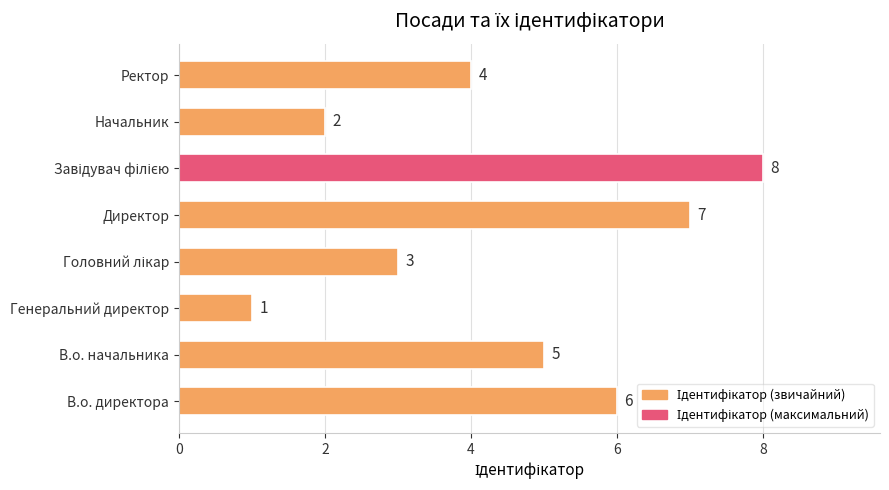

Reading top to bottom, what are all the values shown in this chart?

4	2	8	7	3	1	5	6